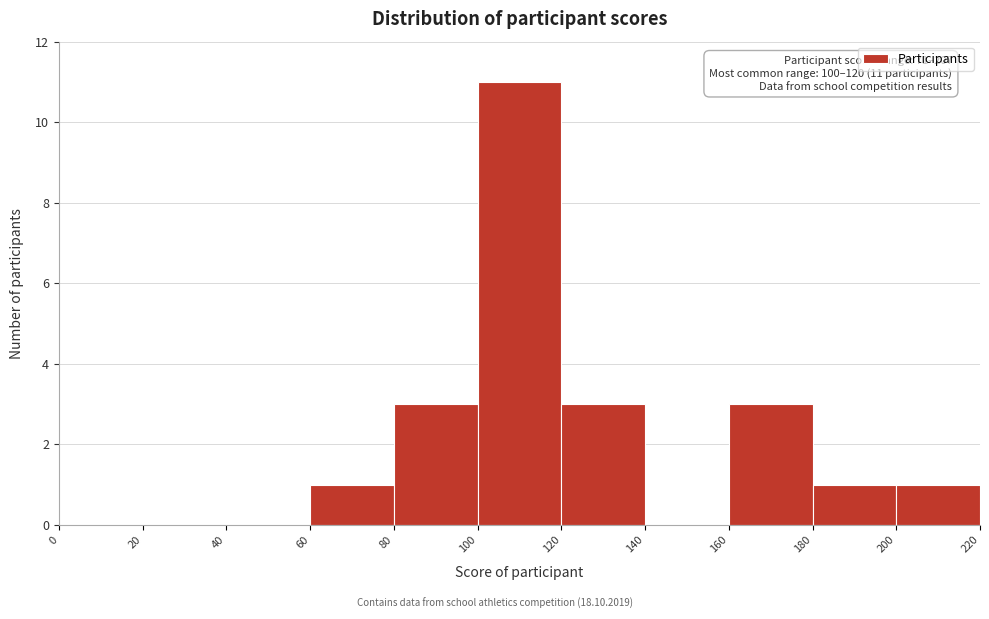

Over which range of the x-axis is the bar tallest?

100 to 120